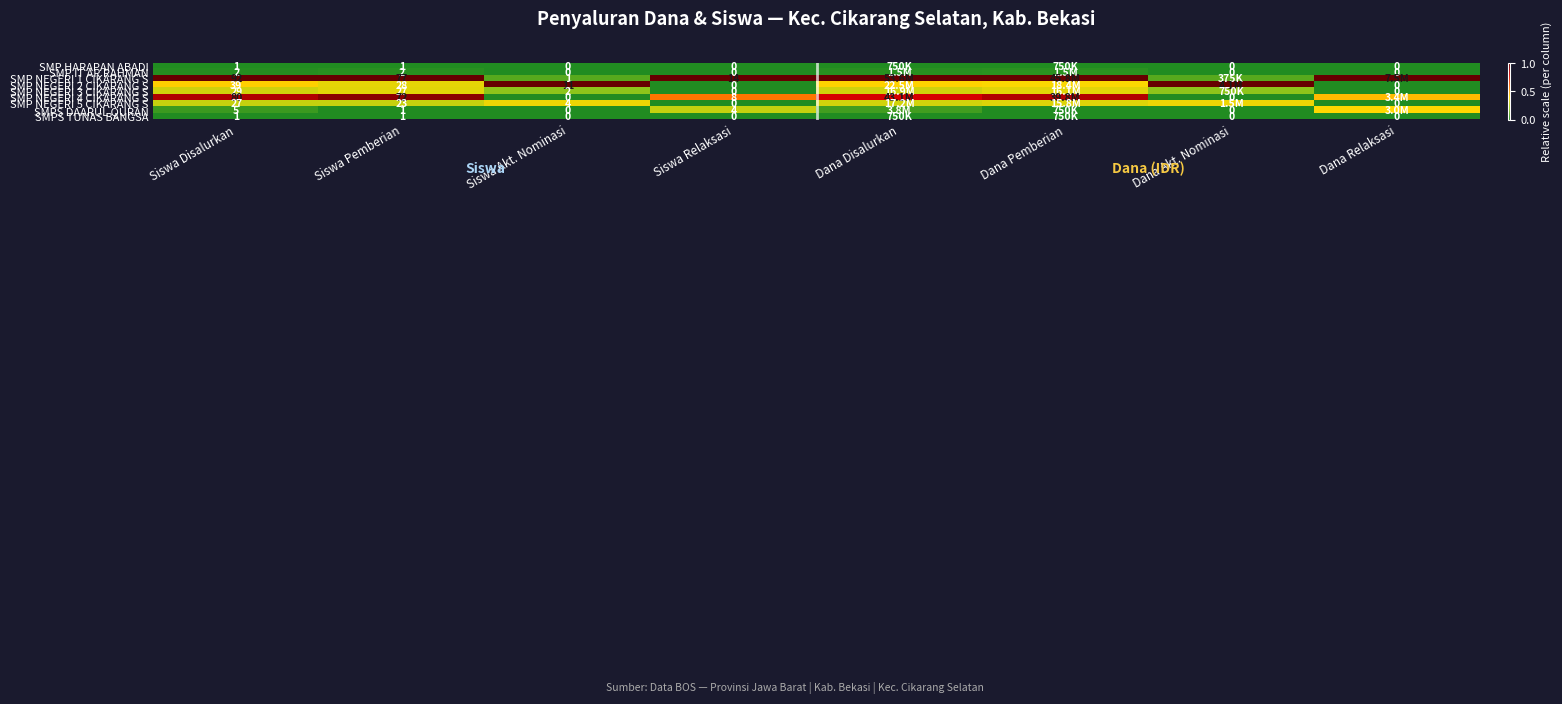

At how many categories does at least one series exceed 0?

8